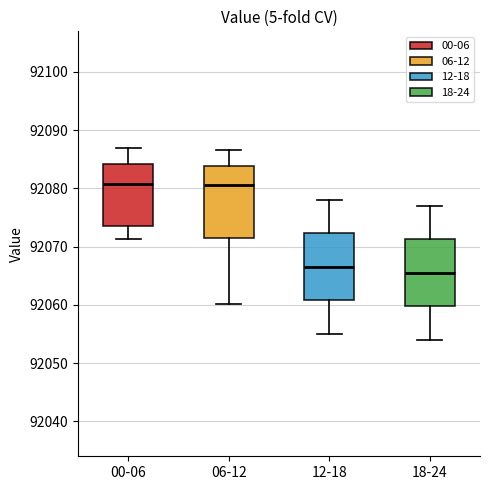

Where is the lower edge of the box for 18-24 on the y-axis? The values are not printed on the chart, so give them approximately, as read against the axis.

92060